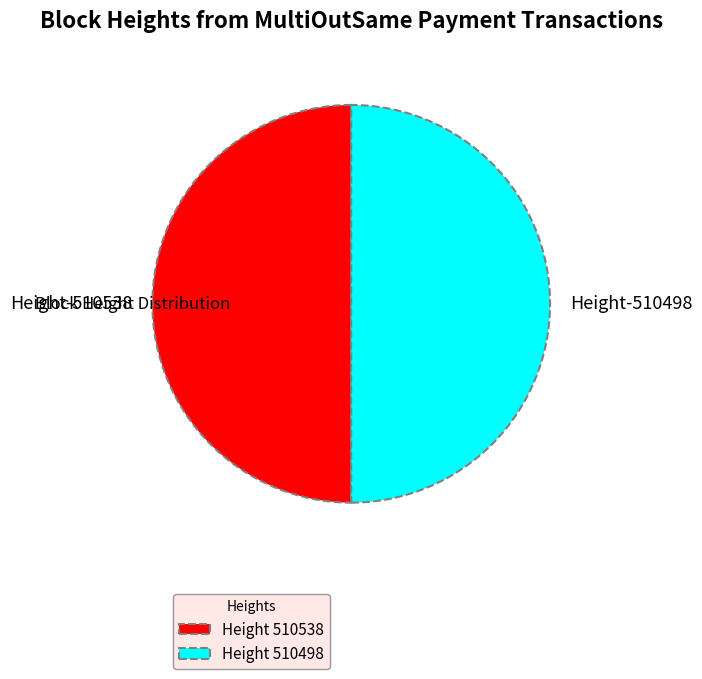

Is the sum of Height-510538 and Height-510498 greater than half?

Yes